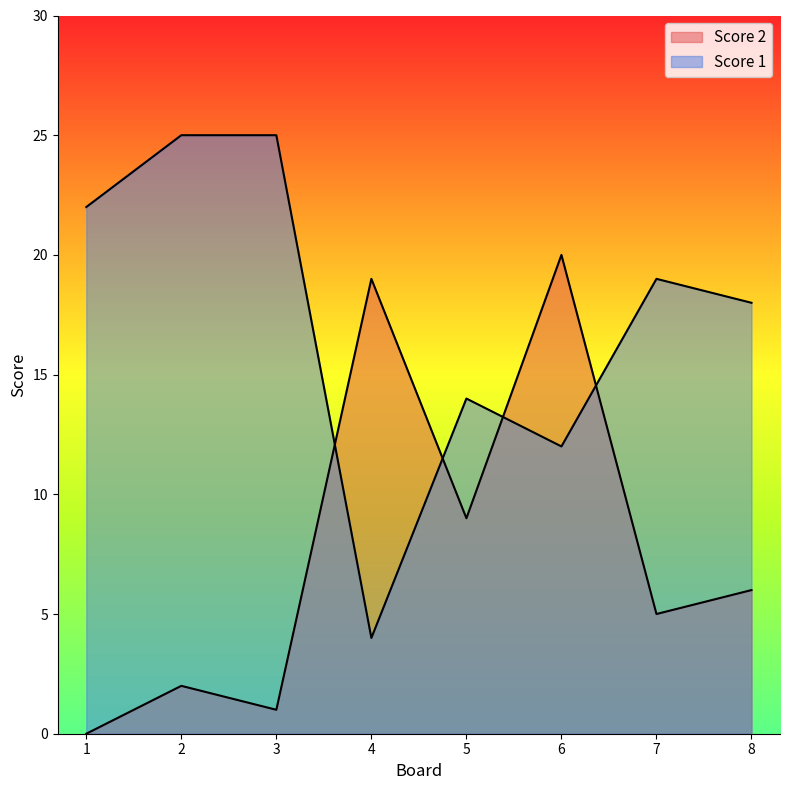

Rank the categories by Score 2 value from highest to lowest.

6, 4, 5, 8, 7, 2, 3, 1